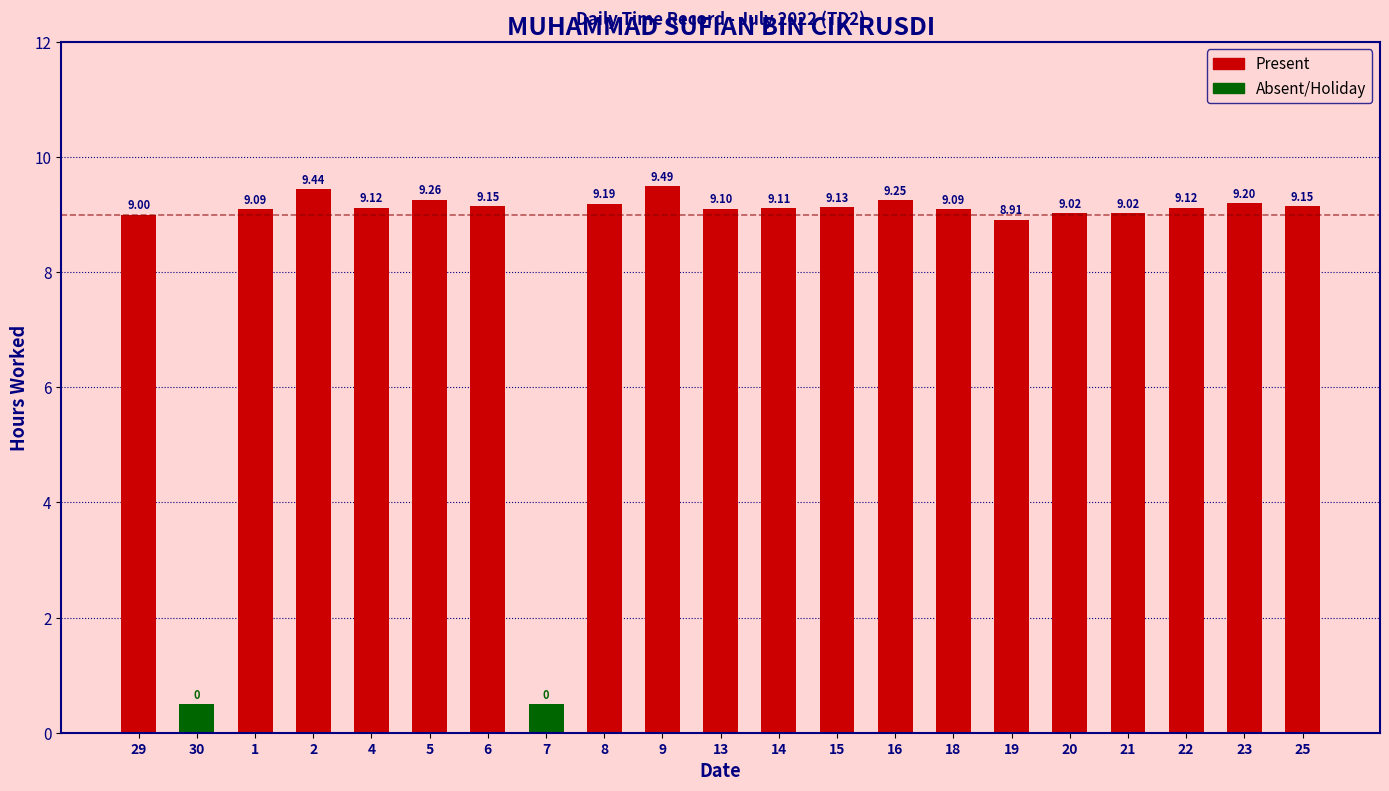

The value at 4 is 9.1. True or false?

True